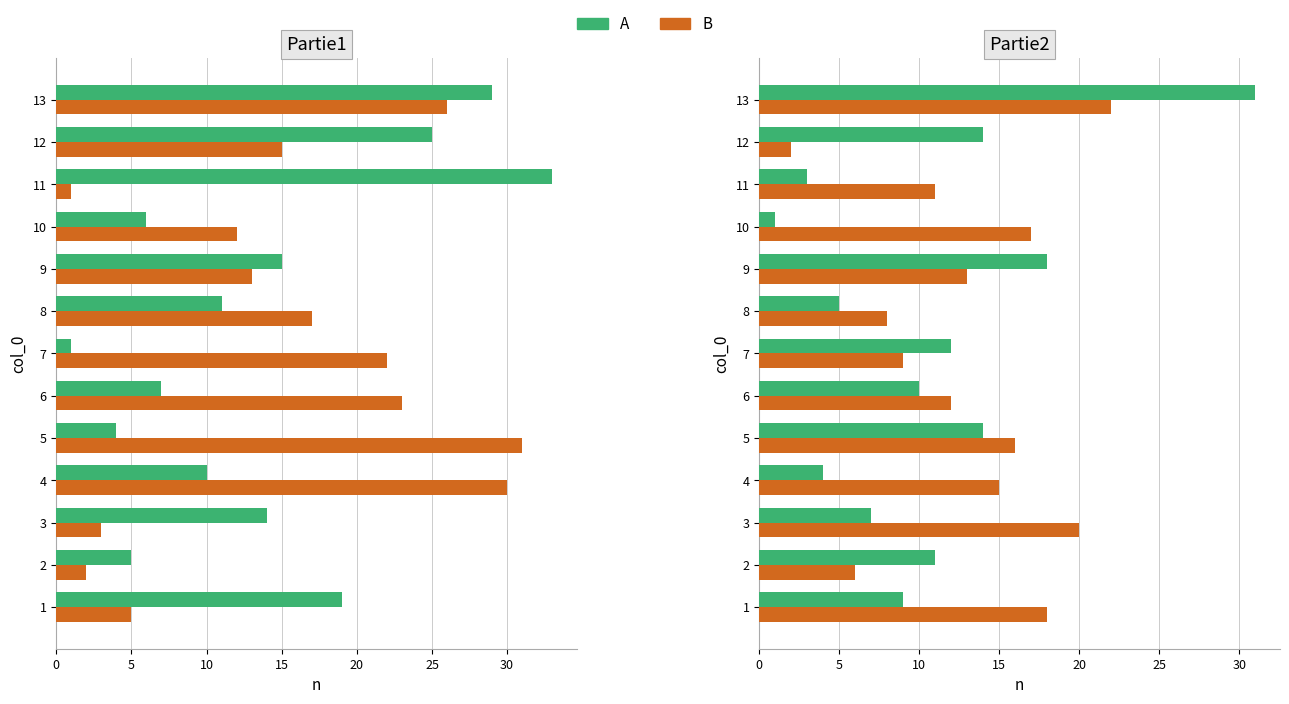

What is the average value of the A series?

11